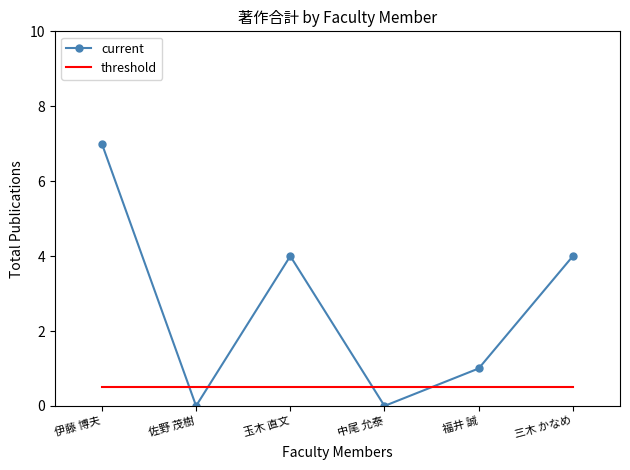

At 中尾 允泰, list the series in order from largest to smallest.

threshold, current